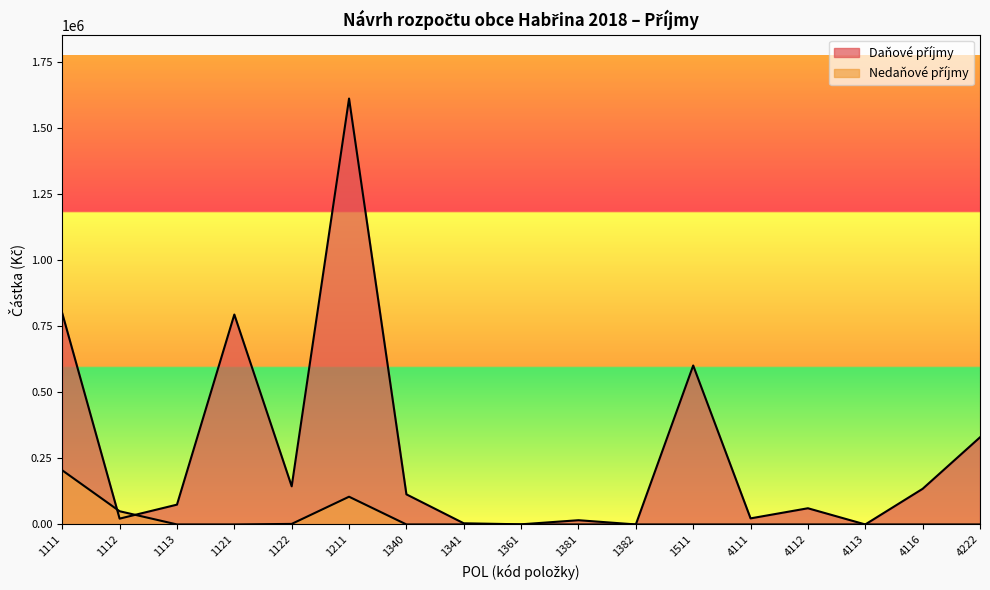

The value of Daňové příjmy at 1511 is 318740. True or false?

False